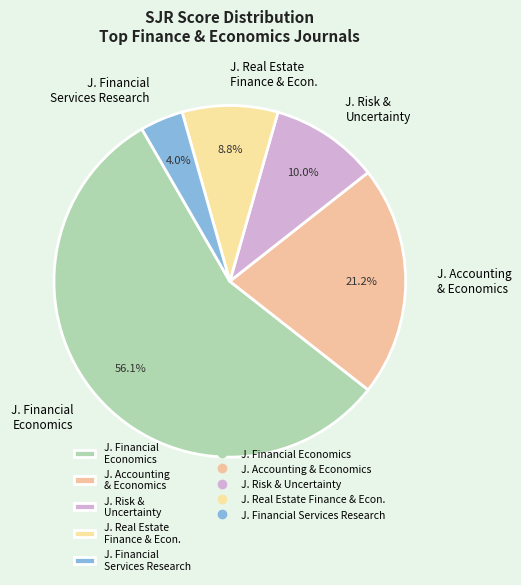

Which has a higher value, J. Risk & Uncertainty or J. Real Estate Finance & Econ.?

J. Risk & Uncertainty